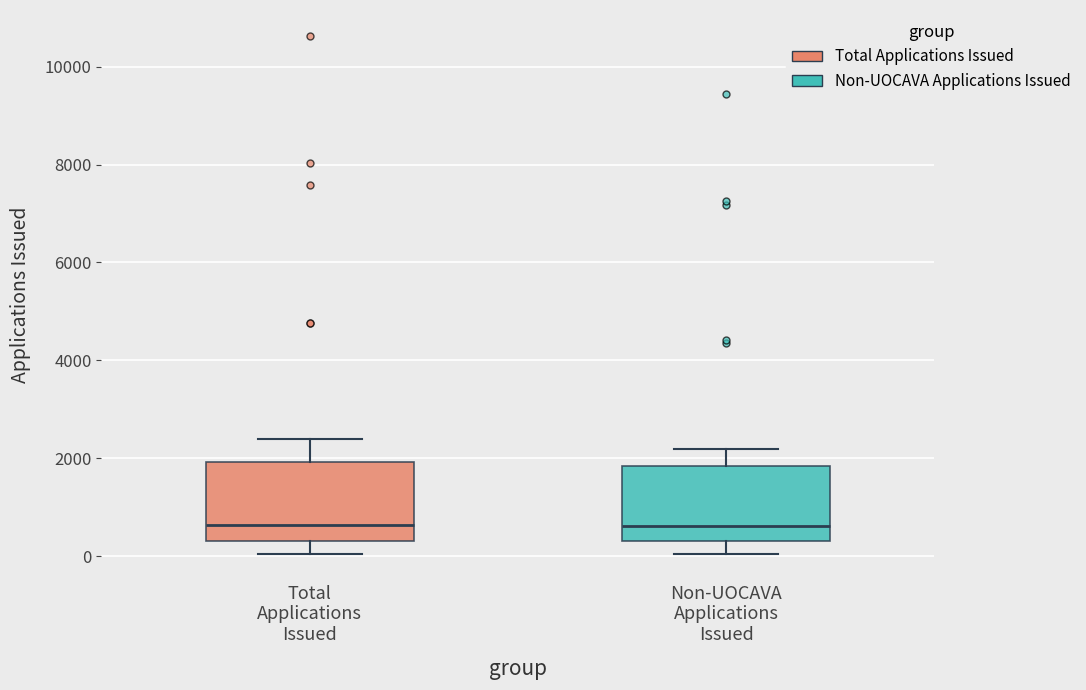

Reading left to right, transcribe this box plot: for each box, give where its median line is, the range the box spans, and where its two whiskers end, as read against the y-axis. The values are not printed on the chart, so give them approximately, as read against the axis.

Total Applications Issued: median 600, box 400 to 2000, whiskers 0 to 2400
Non-UOCAVA Applications Issued: median 600, box 400 to 1800, whiskers 0 to 2200